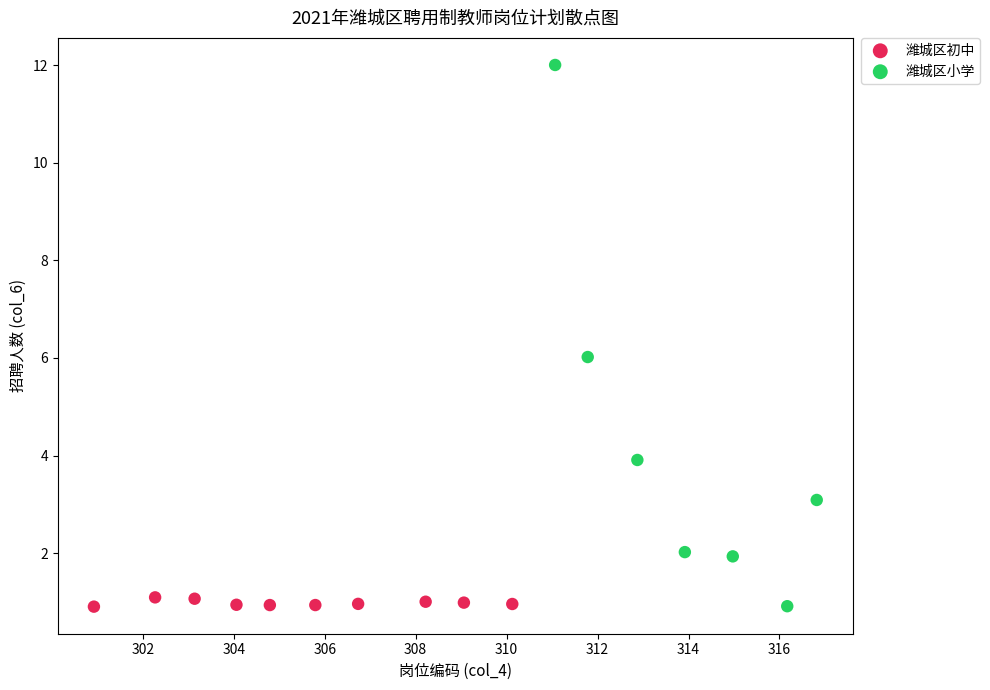

Which series has the largest Y range (max minus min)?

潍城区小学